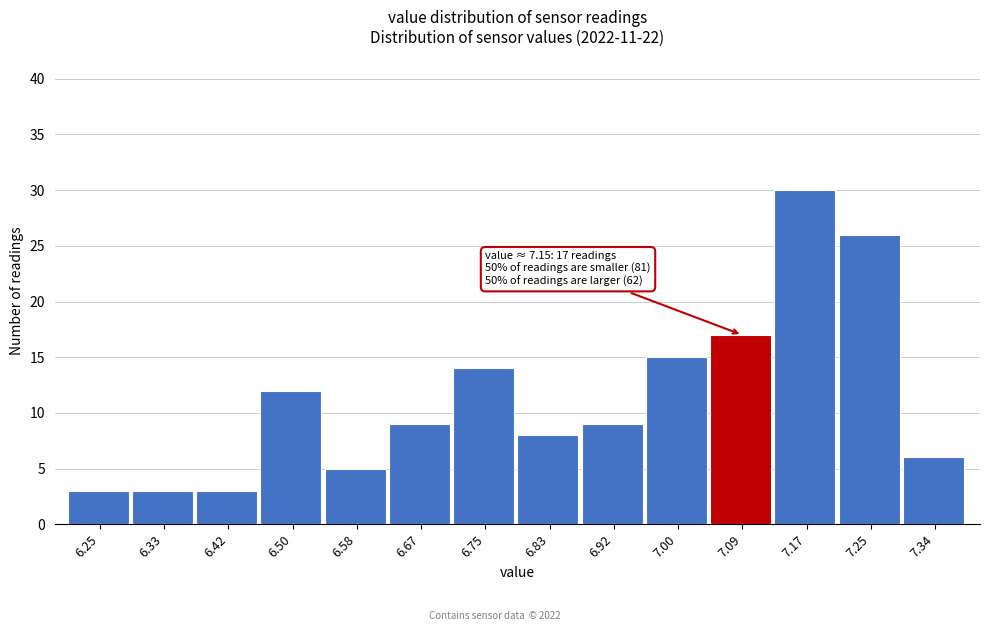

Reading left to right, transcribe all the data shown in this chart.

3	3	3	12	5	9	14	8	9	15	17	30	26	6